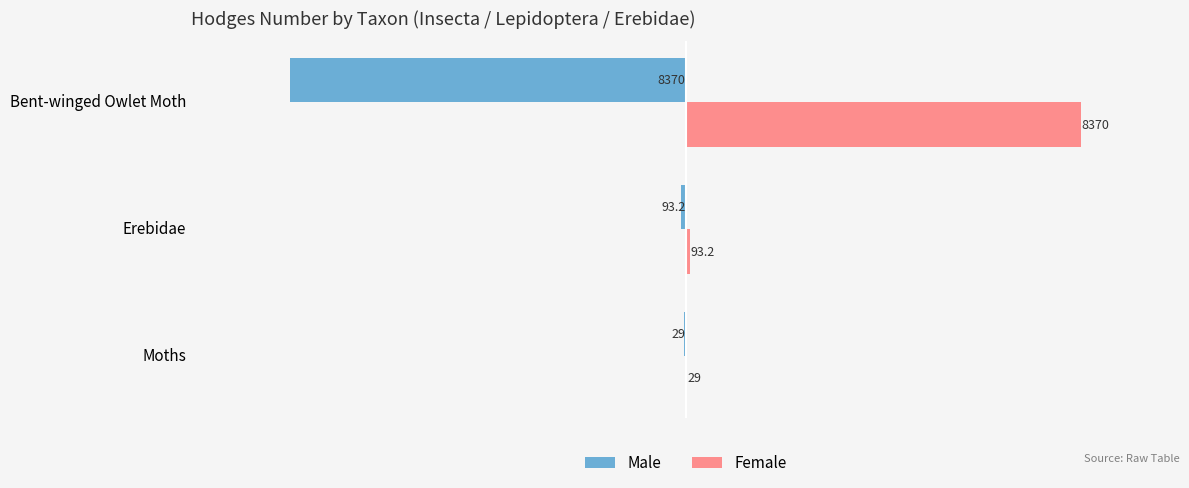

The Female series shows 93.2 at Erebidae. True or false?

True